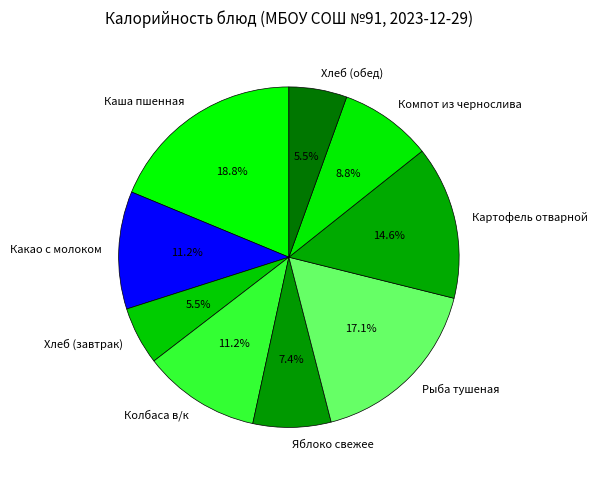

Does Хлеб (обед) represent more than half of the total?

No